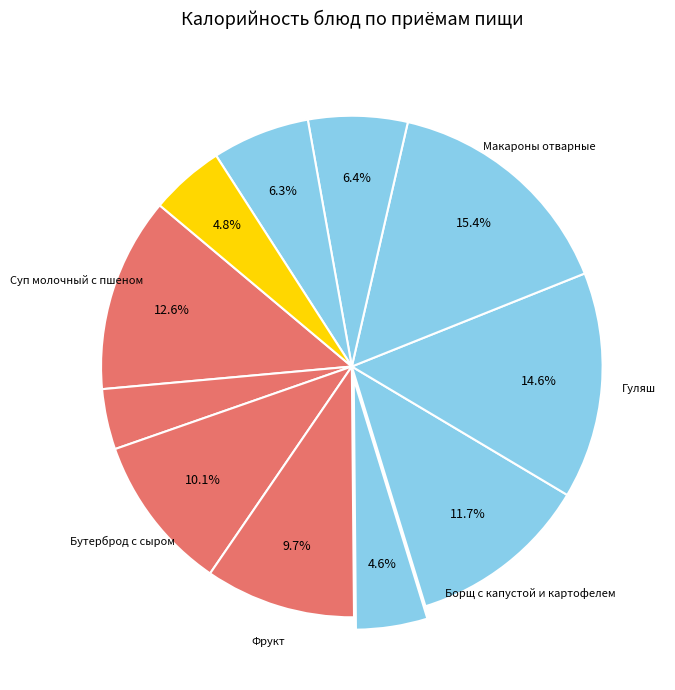

How many slices are in this pie chart?

11